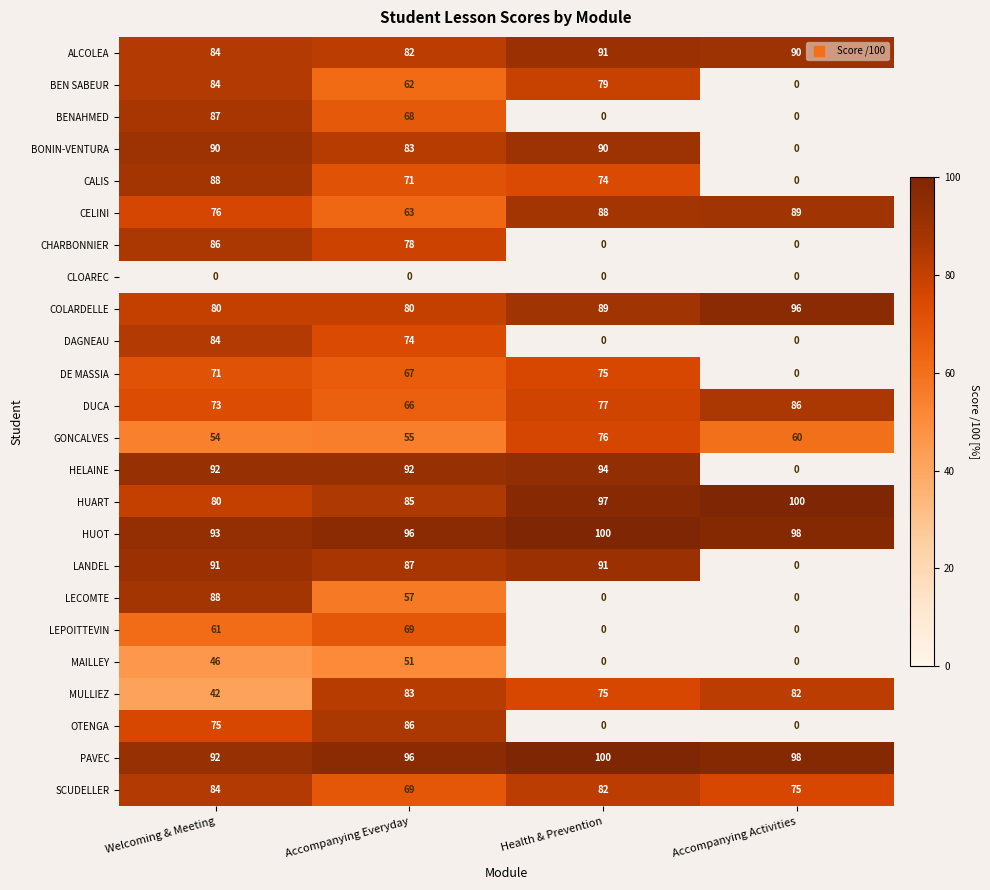

The LANDEL series shows 91 at Welcoming & Meeting. True or false?

True